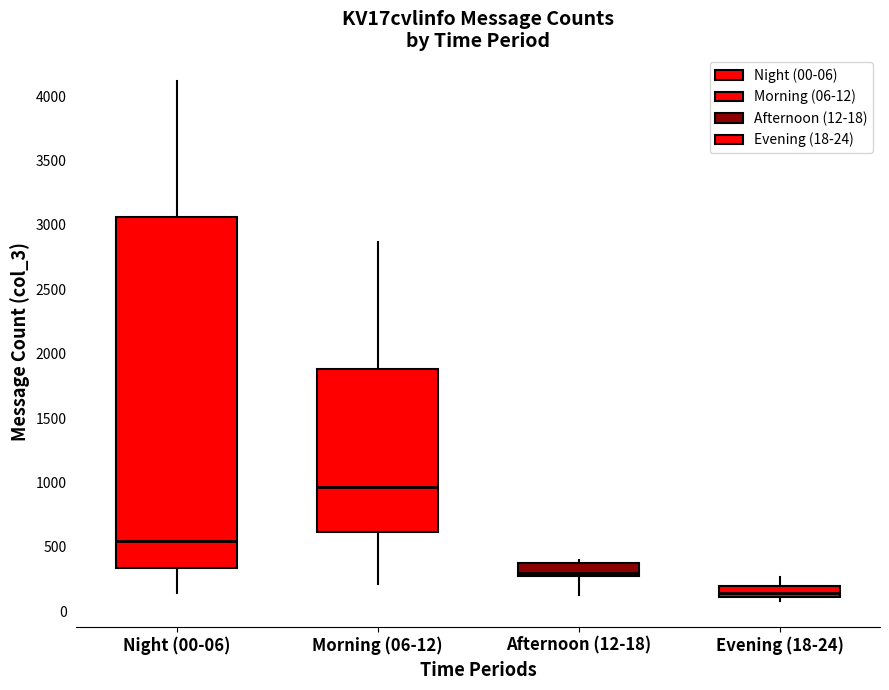

Where is the lower edge of the box for Evening (18-24) on the y-axis? The values are not printed on the chart, so give them approximately, as read against the axis.

100